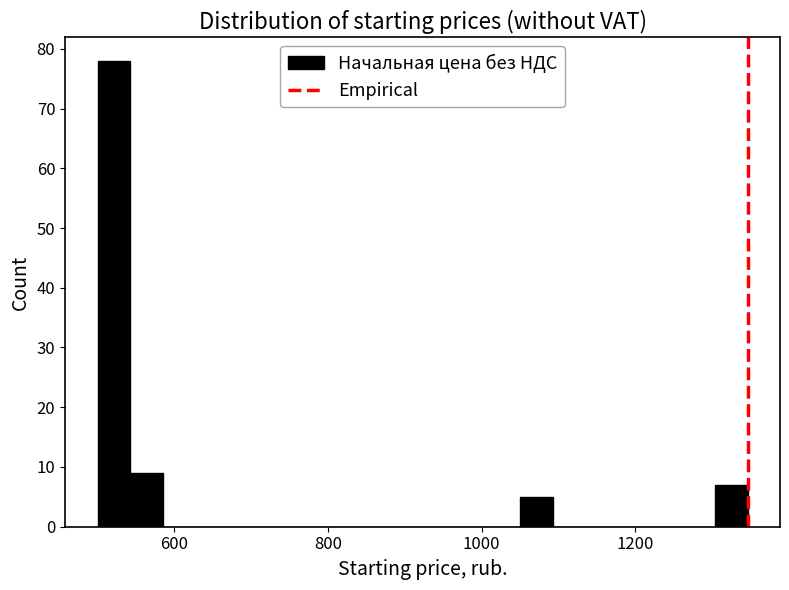

Around what value on the x-axis is the tallest bar? Give the approximate position of its centre, as read against the axis.

520